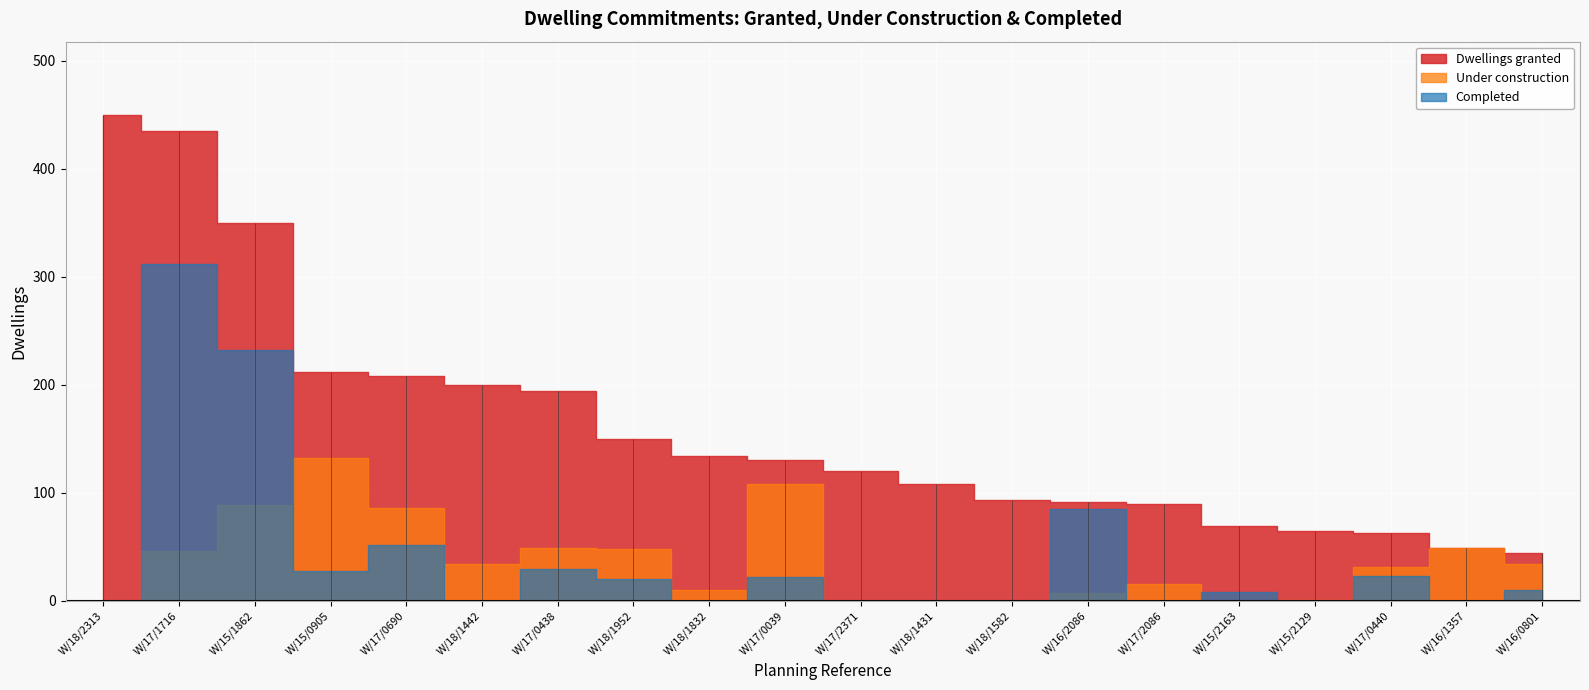

What is the label of the 4th point from the right?

W/15/2129